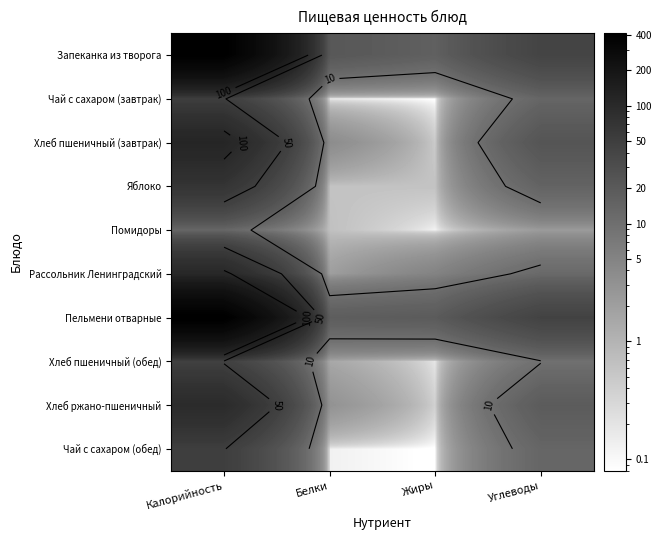

Is it true that Рассольник Ленинградский equals 33.5 at Калорийность?

False